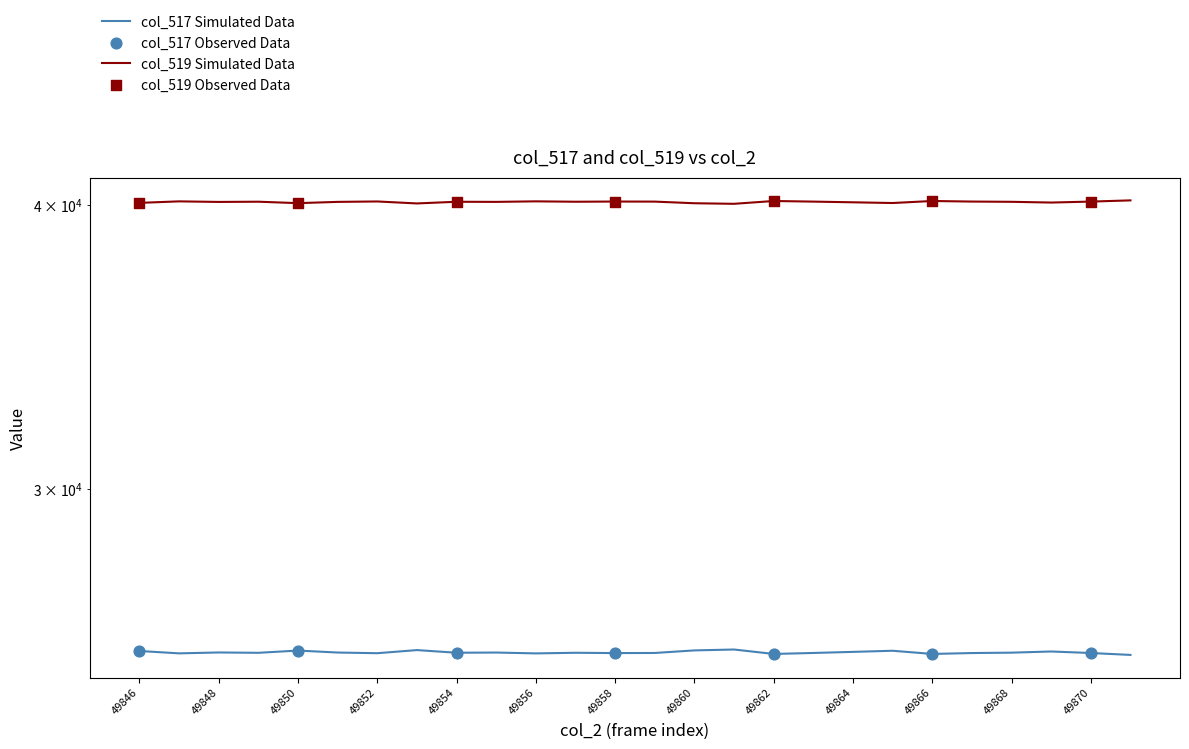

What is the total value across all series at 49847?

65535